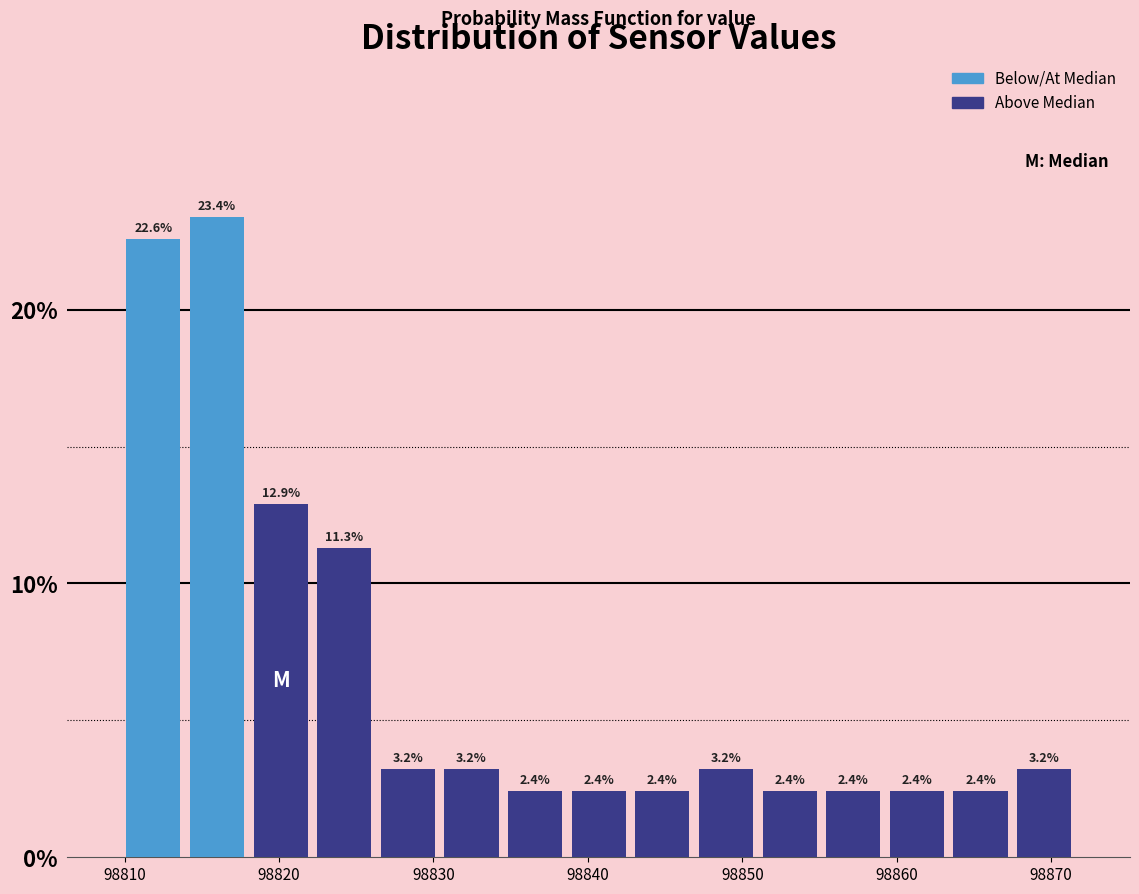

Over which range of the x-axis is the bar tallest?

98814 to 98818